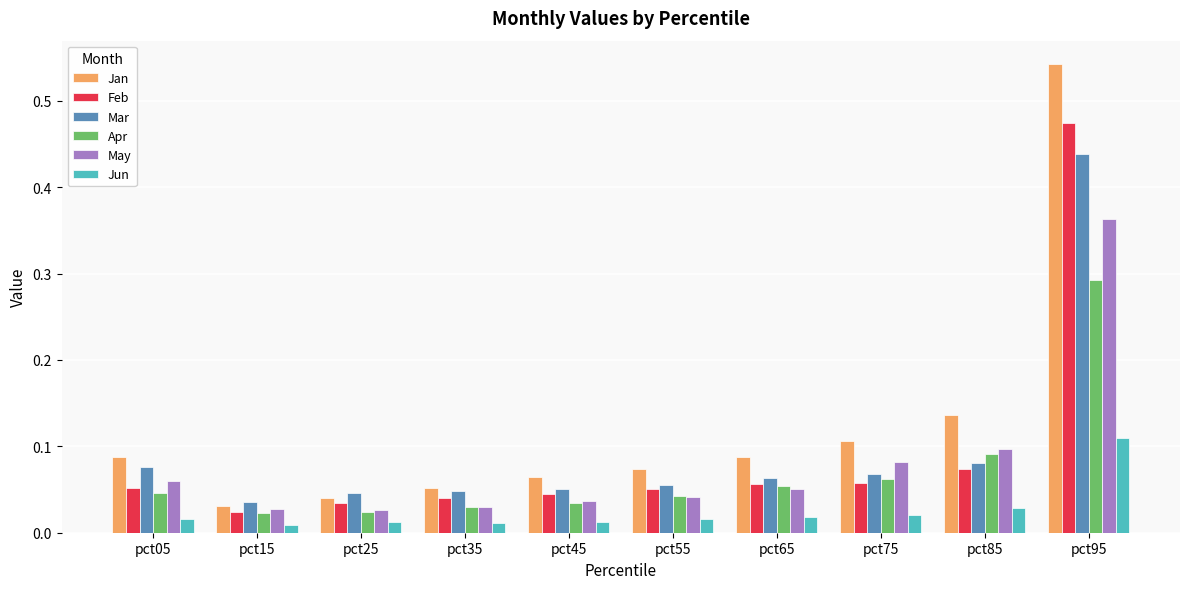

What are all the series names shown in the legend?

Jan, Feb, Mar, Apr, May, Jun